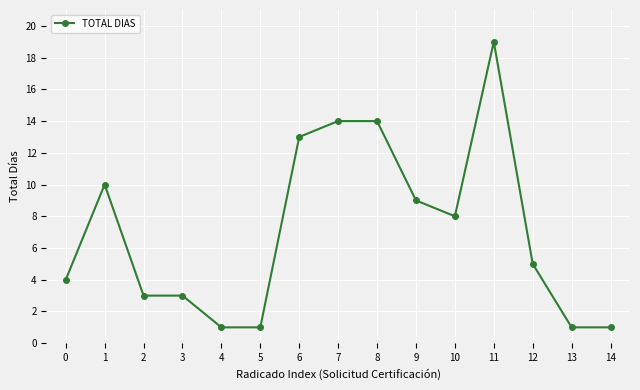

True or false: the data has more than 1 interior local peaks.

True